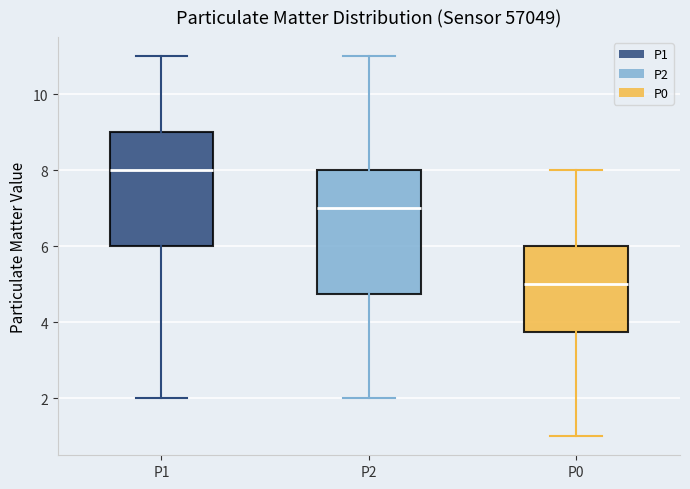

Reading left to right, read every box against the y-axis: the position of its median line, the range the box covers, and the ends of its whiskers. The values are not printed on the chart, so give them approximately, as read against the axis.

P1: median 8.0, box 6.0 to 9.0, whiskers 2.0 to 11.0
P2: median 7.0, box 4.8 to 8.0, whiskers 2.0 to 11.0
P0: median 5.0, box 3.8 to 6.0, whiskers 1.0 to 8.0